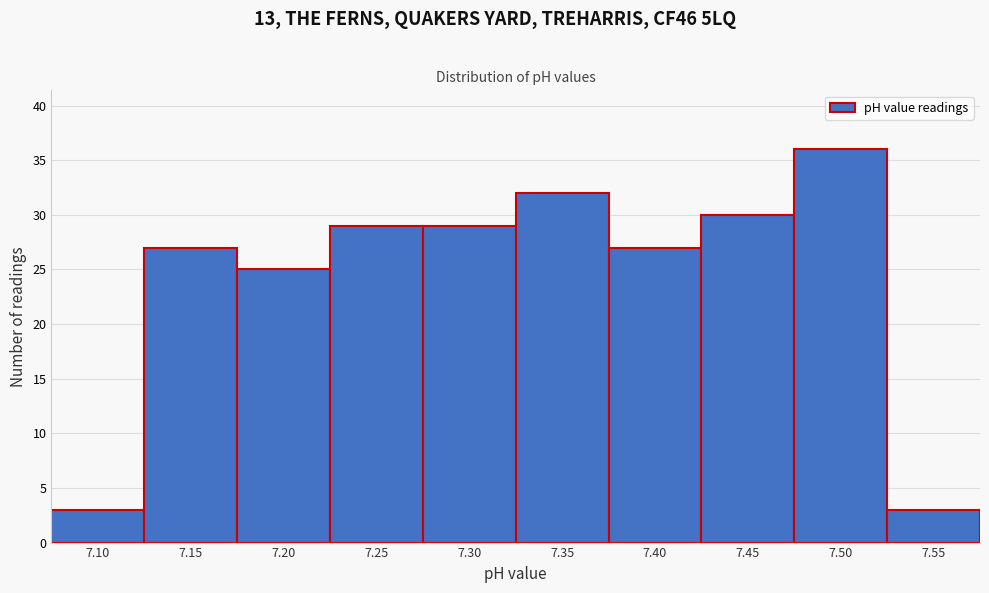

Reading left to right, extract all data points from this chart.

3	27	25	29	29	32	27	30	36	3